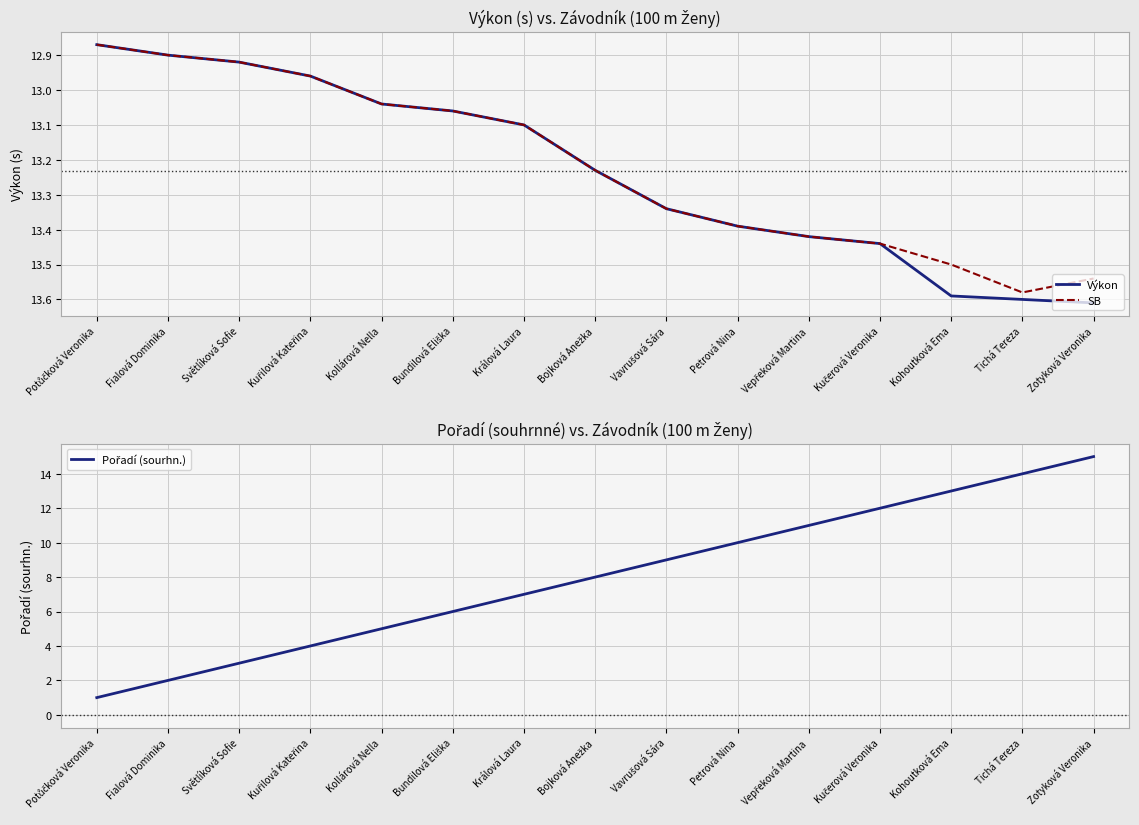

What is the label of the 10th point from the right?

Bundilová Eliška